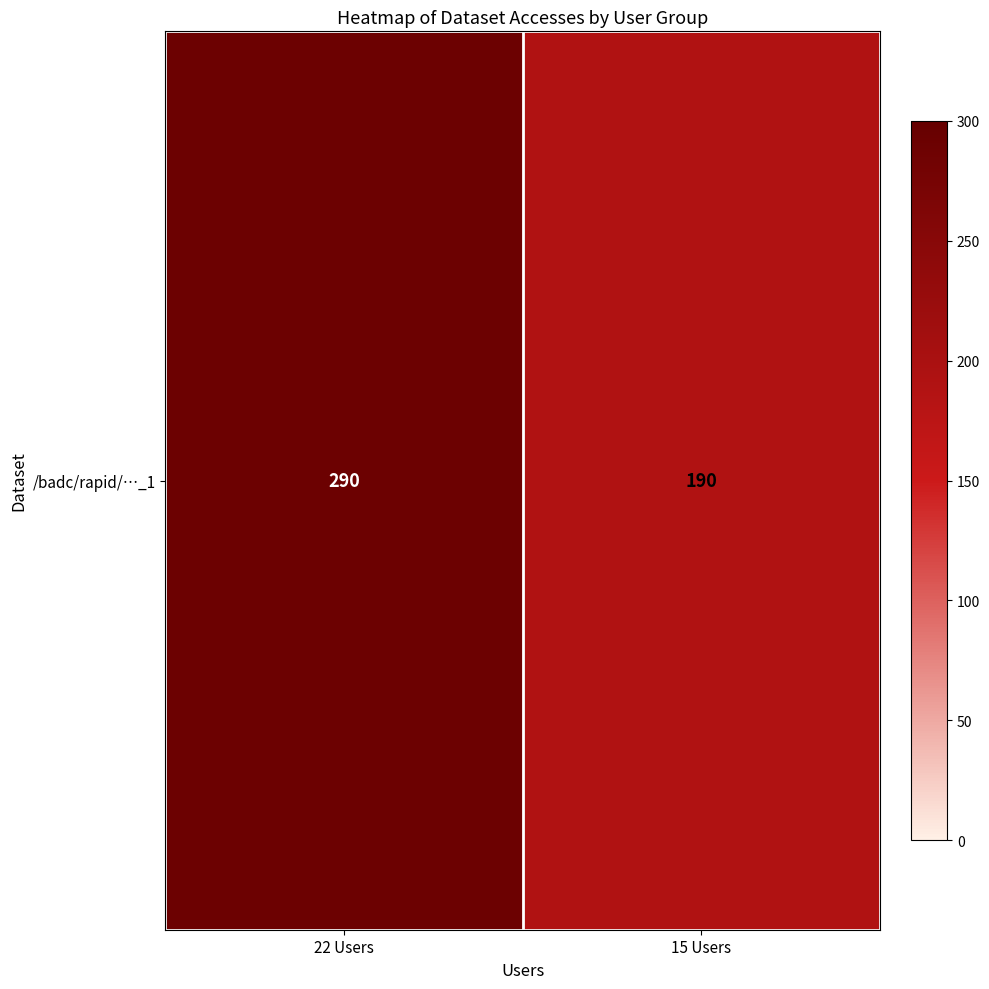

List the labels in order of value, smallest first.

15 Users, 22 Users